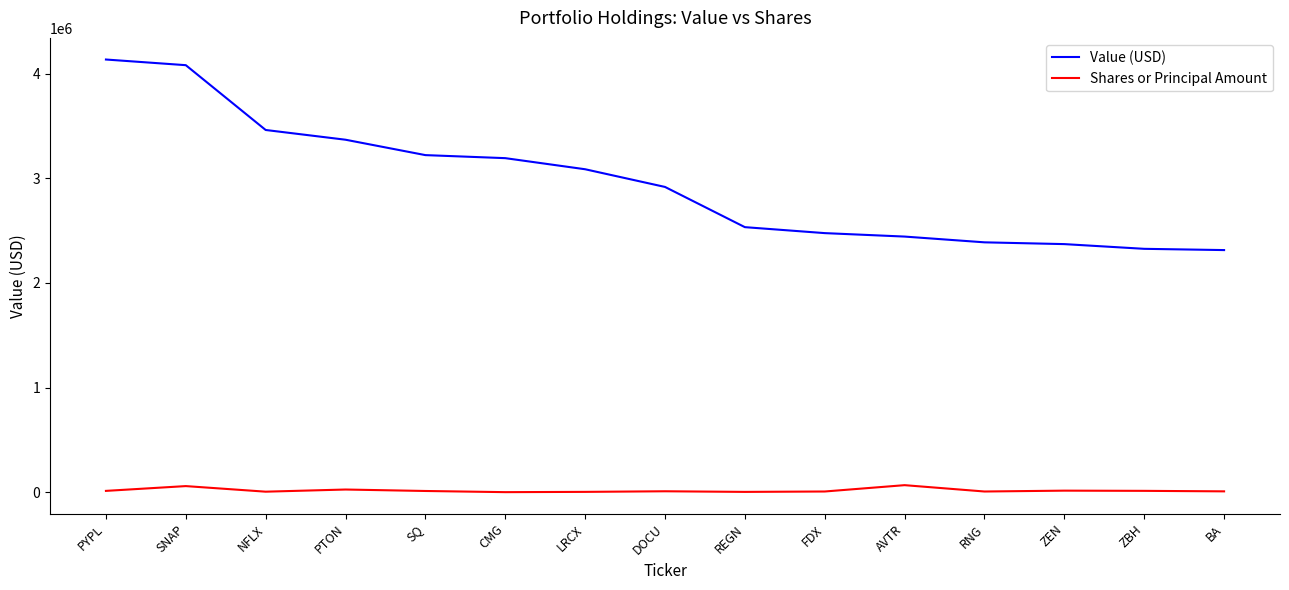

What is the maximum value for Value (USD)?

4134000